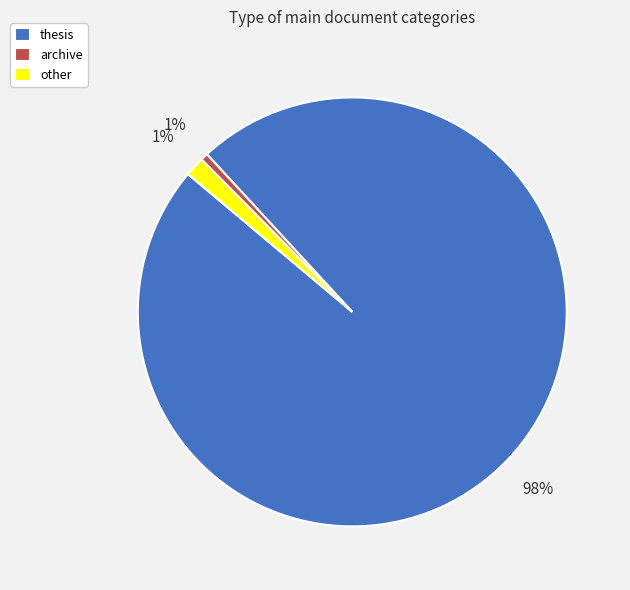

To the nearest percent, what is the difference between the largest and smallest slice percentages?

97%